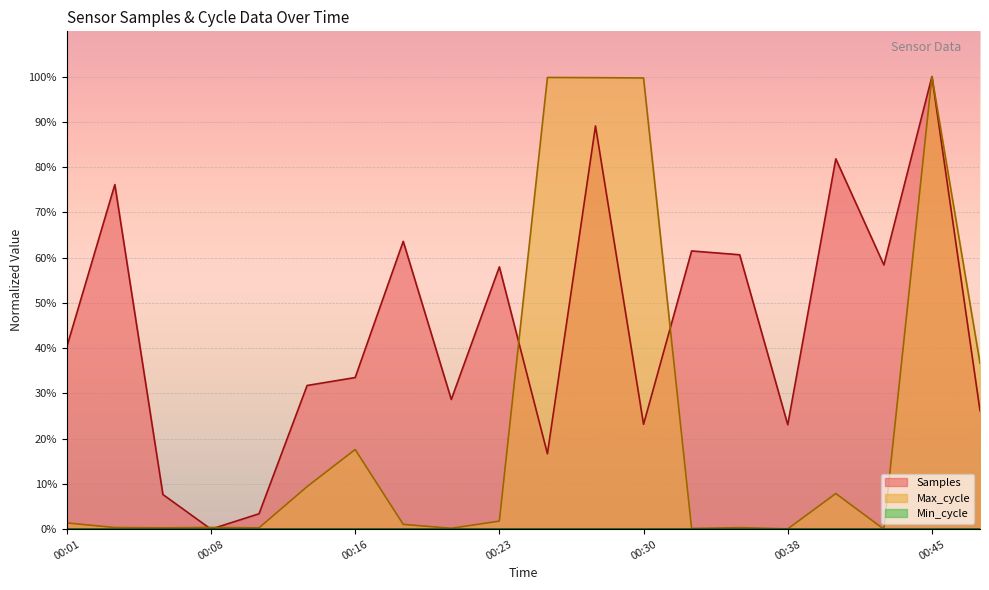

Between 00:03 and 00:25, which series saw the biggest shift?

Max_cycle